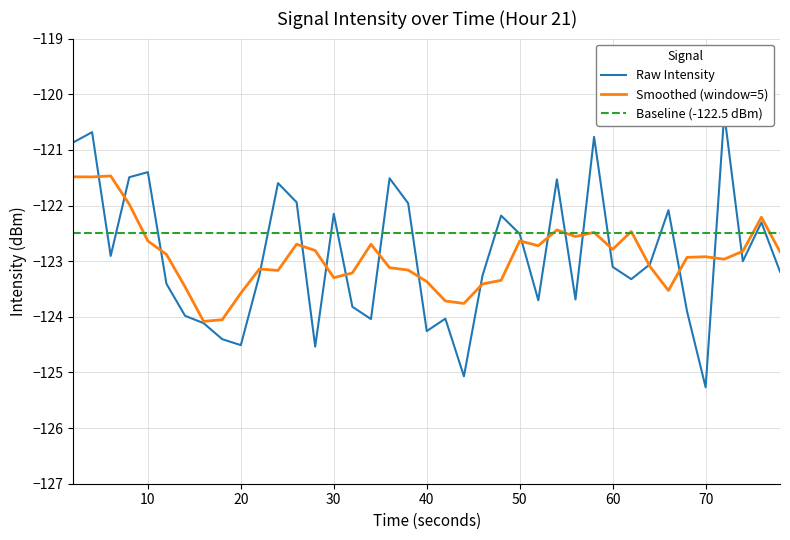

How many categories are shown in the chart?

39